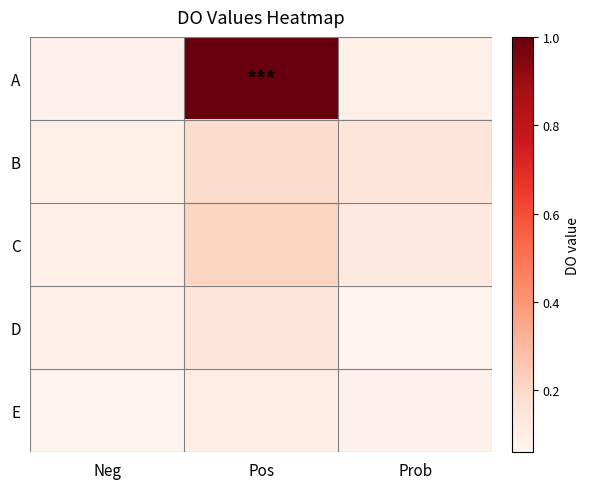

Which series has the largest total across all categories?

A